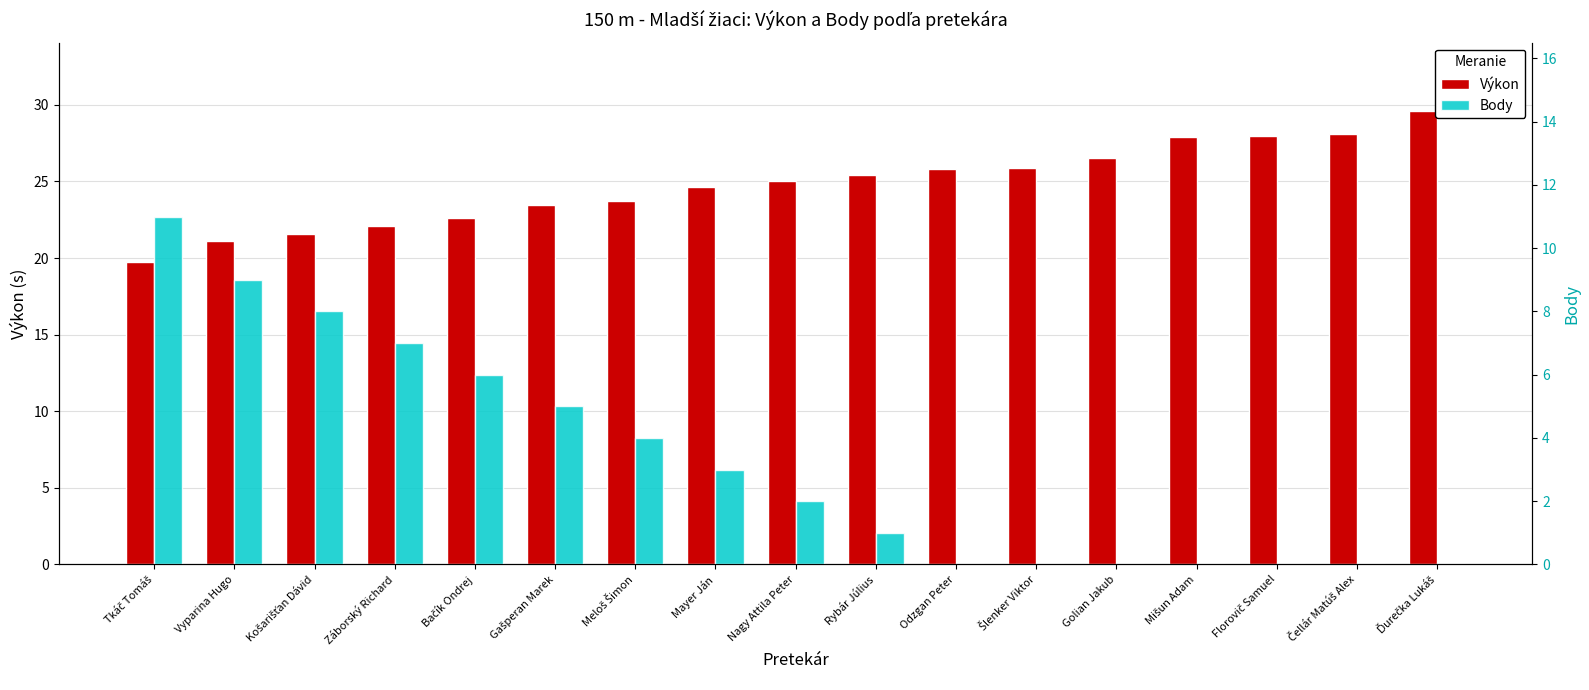

Read the Body value at Tkáč Tomáš.

11.0